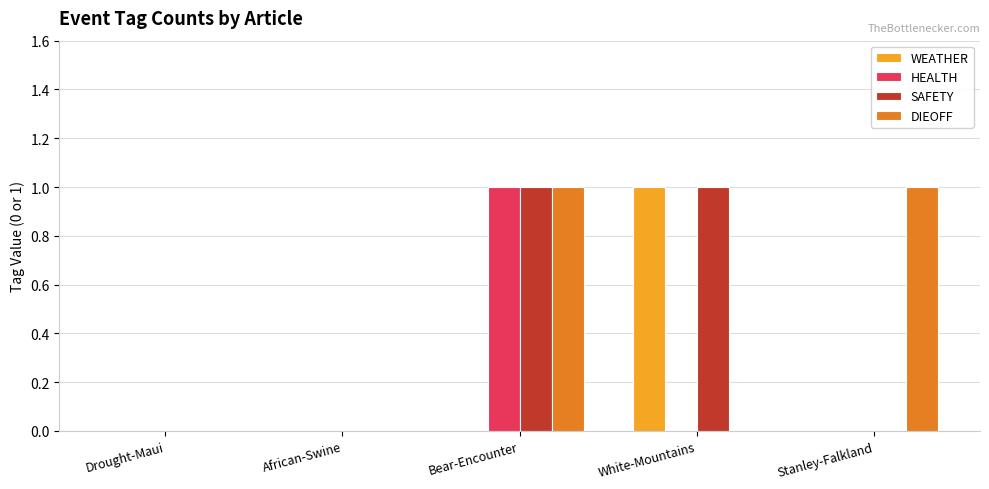

Reading left to right, extract all data points from this chart.

WEATHER: 0	0	0	1	0
HEALTH: 0	0	1	0	0
SAFETY: 0	0	1	1	0
DIEOFF: 0	0	1	0	1